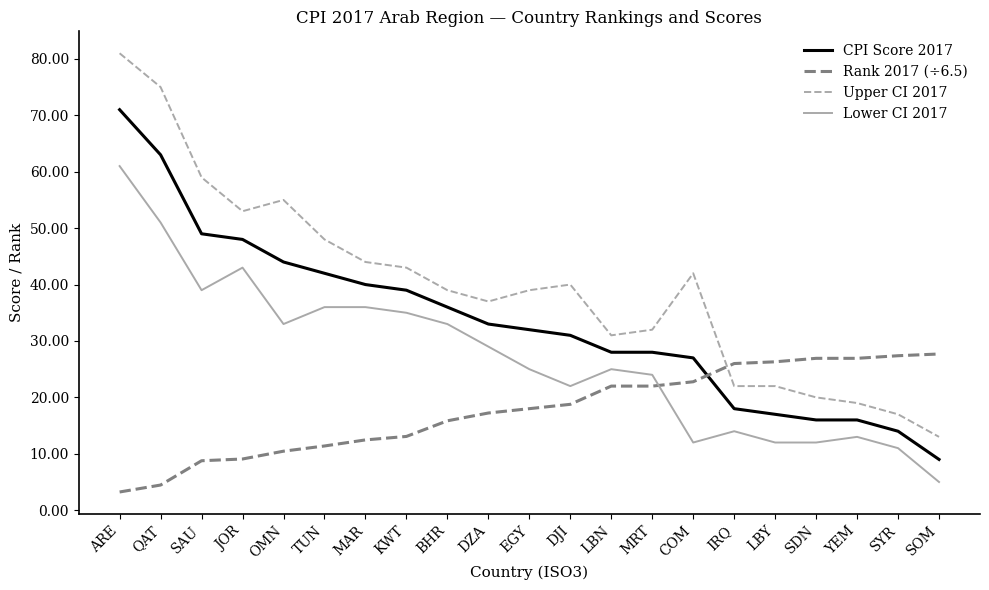

Rank the series at ARE from highest to lowest value.

Upper CI 2017, CPI Score 2017, Lower CI 2017, Rank 2017 (÷6.5)